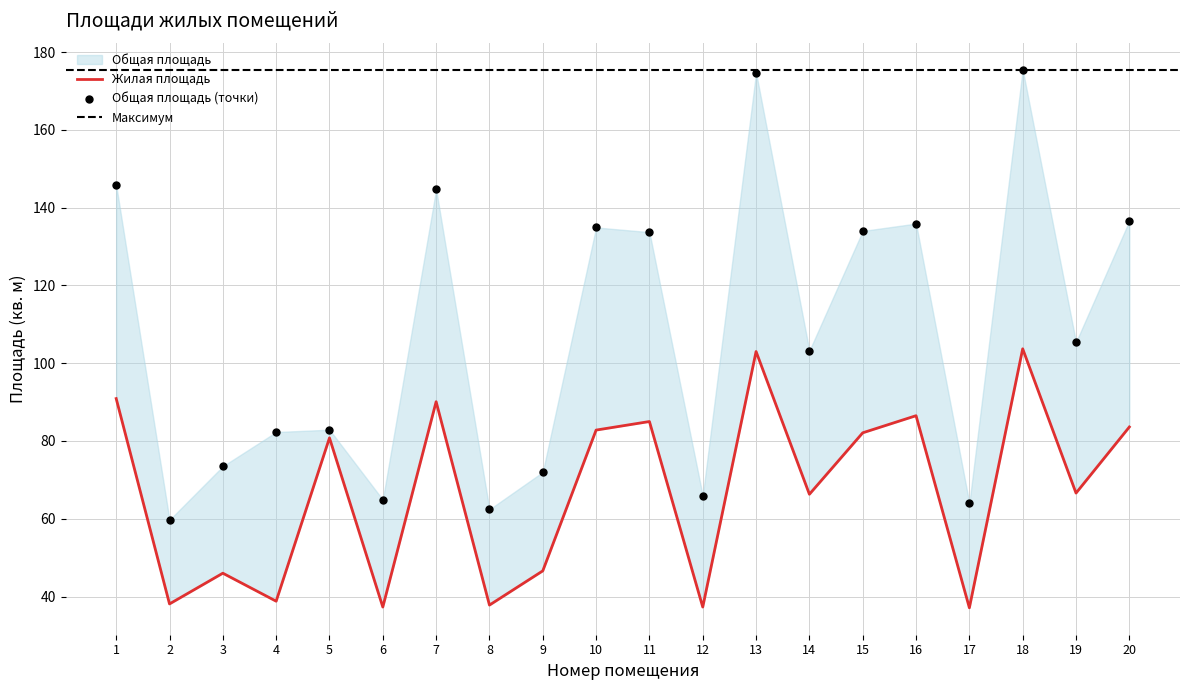

At how many categories does at least one series exceed 77?

13